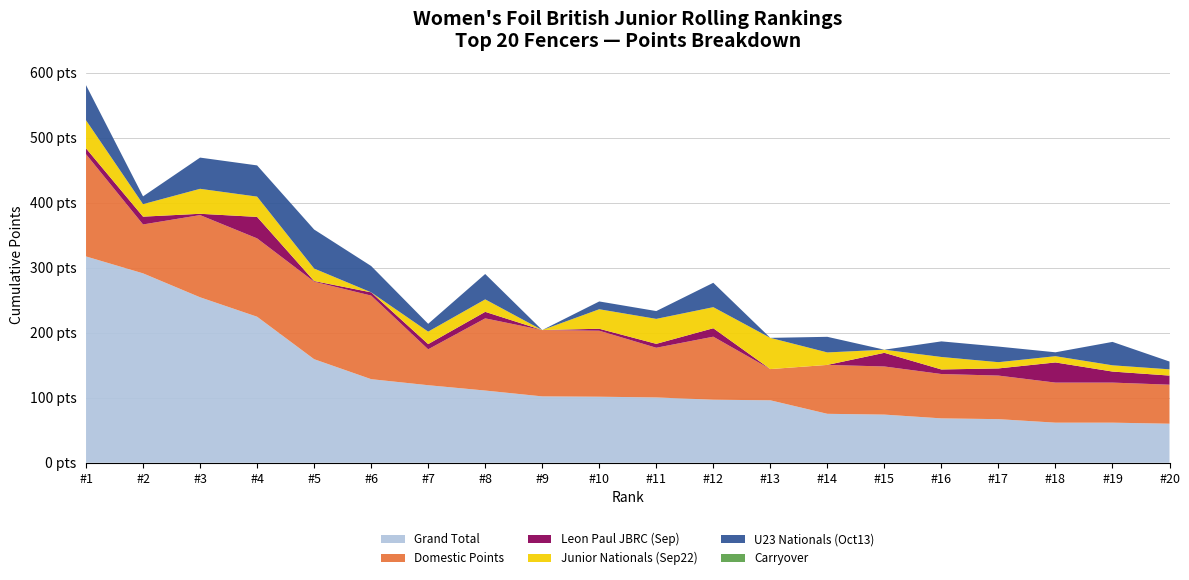

Reading left to right, extract all data points from this chart.

Grand Total: 1=317.2	2=291.2	3=254.4	4=224.5	5=159.2	6=128.5	7=119.2	8=111.0	9=102.0	10=101.5	11=100.4	12=96.9	13=96.0	14=75.2	15=74.0	16=68.2	17=67.0	18=61.6	19=61.6	20=60.0
Domestic Points: 1=157.2	2=75.2	3=126.4	4=120.5	5=119.2	6=128.5	7=55.2	8=111.0	9=102.0	10=101.5	11=76.4	12=96.9	13=48.0	14=75.2	15=74.0	16=68.2	17=67.0	18=61.6	19=61.6	20=60.0
Leon Paul JBRC (Sep): 1=9.0	2=12.0	3=2.0	4=33.0	5=1.0	6=5.0	7=8.0	8=10.0	9=0.0	10=3.0	11=6.0	12=13.0	13=0.0	14=0.0	15=21.0	16=7.0	17=11.0	18=31.0	19=17.0	20=14.0
Junior Nationals (Sep22): 1=43.2	2=19.2	3=38.4	4=31.2	5=19.2	6=0.0	7=19.2	8=19.2	9=0.0	10=30.0	11=38.4	12=32.4	13=48.0	14=19.2	15=4.8	16=19.2	17=9.6	18=9.6	19=9.6	20=9.6
U23 Nationals (Oct13): 1=54.0	2=12.0	3=48.0	4=48.0	5=60.0	6=40.5	7=12.0	8=39.0	9=0.0	10=12.0	11=12.0	12=37.5	13=0.0	14=24.0	15=0.0	16=24.0	17=24.0	18=6.0	19=36.0	20=12.0
Carryover: 1=0.0	2=0.0	3=0.0	4=0.0	5=0.0	6=0.0	7=0.0	8=0.0	9=0.0	10=0.0	11=0.0	12=0.0	13=0.0	14=0.0	15=0.0	16=0.0	17=0.0	18=0.0	19=0.0	20=0.0